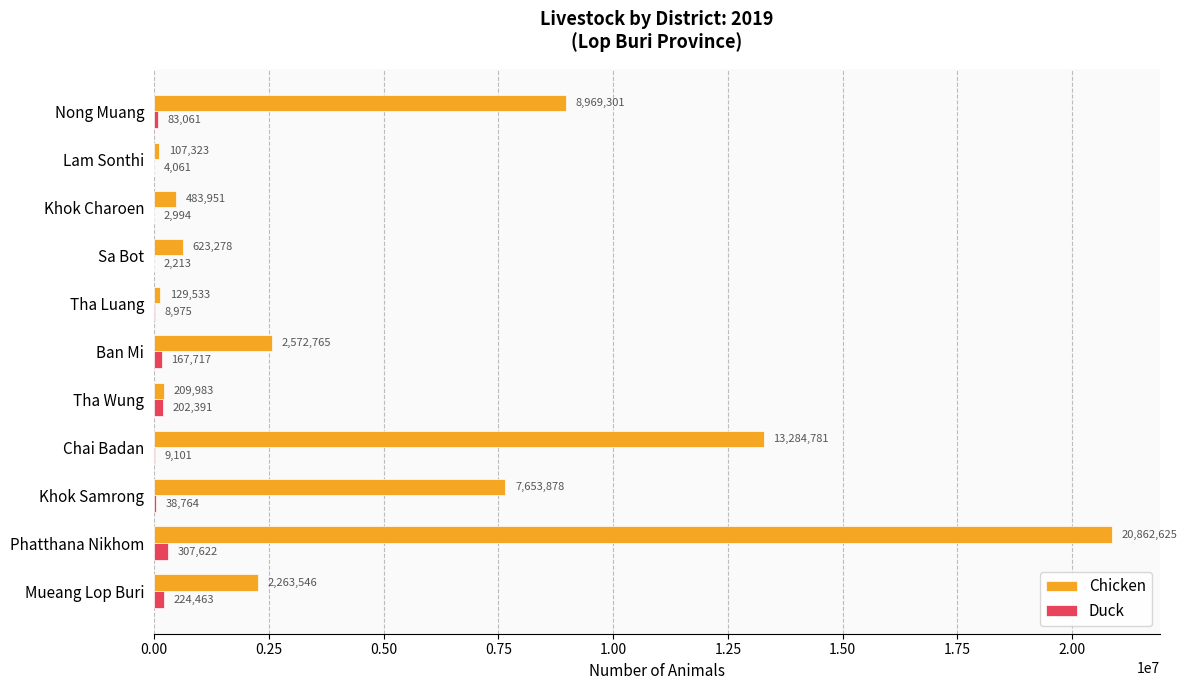

What is the sum of all Duck values?

1051362